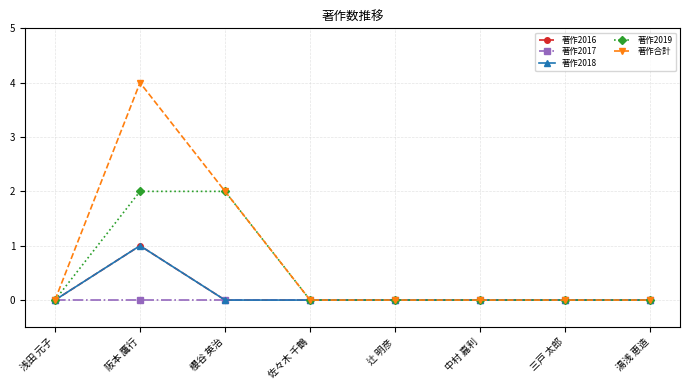

Is this an area chart (filled region under the line)?

No